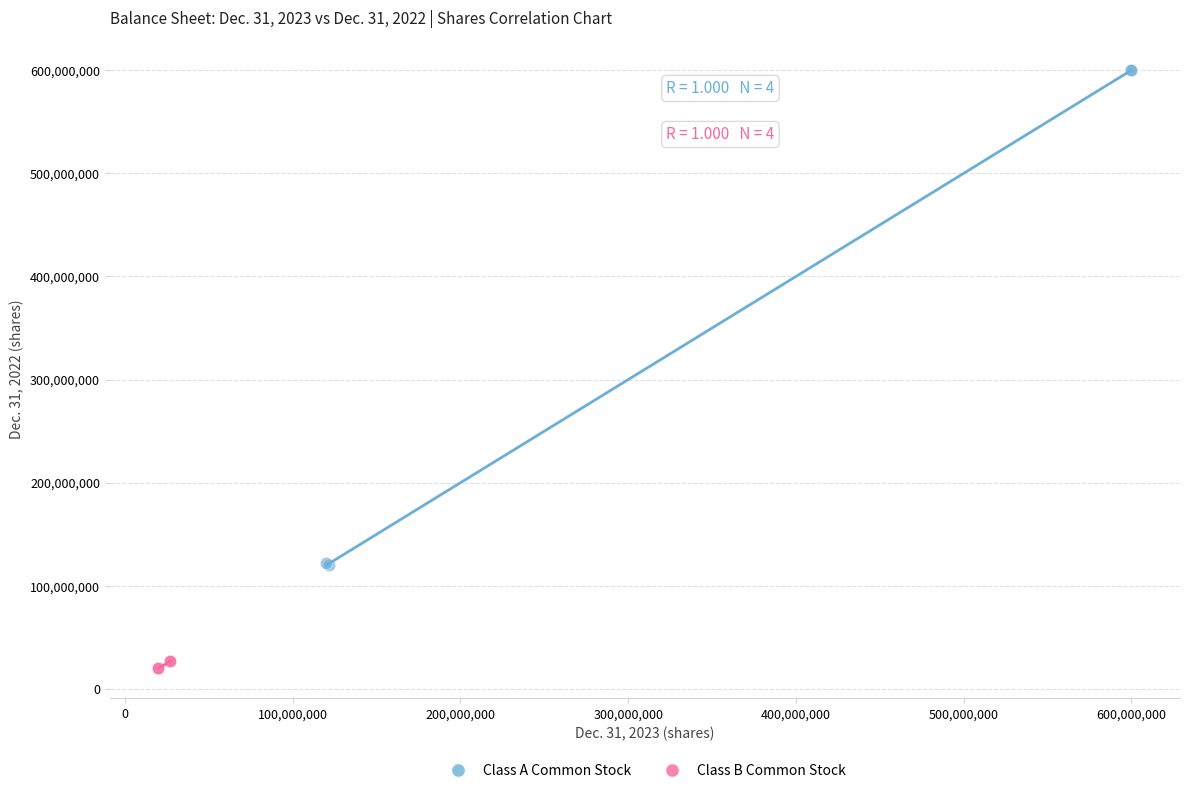

What are all the series names shown in the legend?

Class A Common Stock, Class B Common Stock